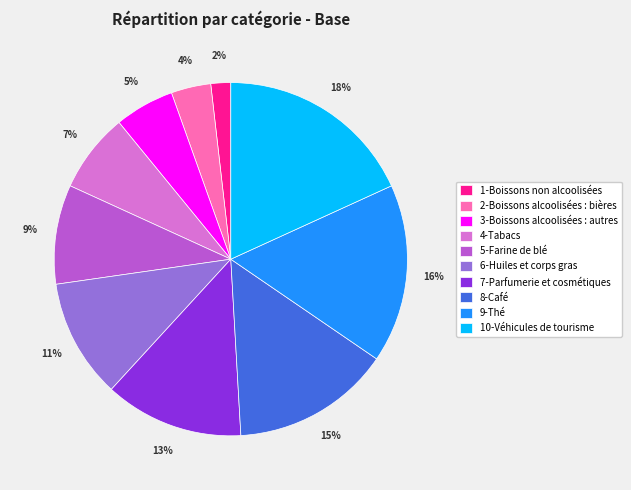

Which slice is the largest?

10-Véhicules de tourisme